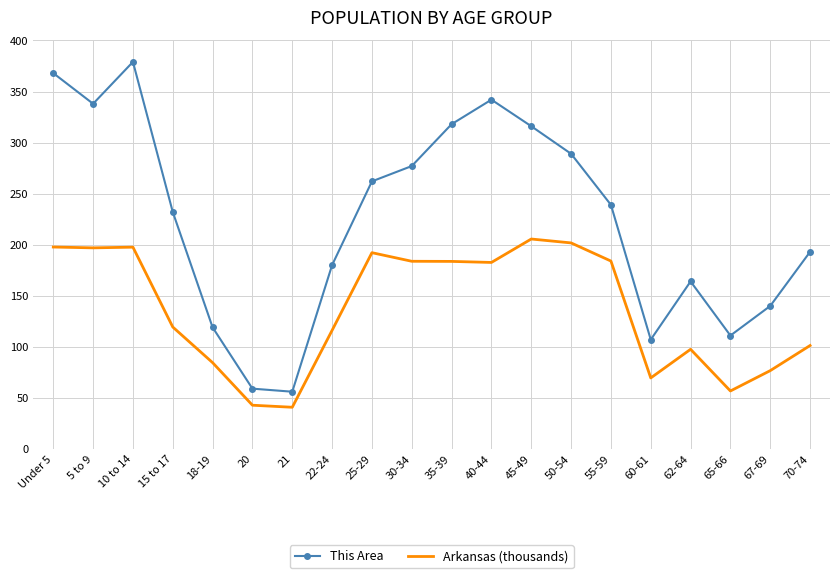

At how many categories does at least one series exceed 95?

18